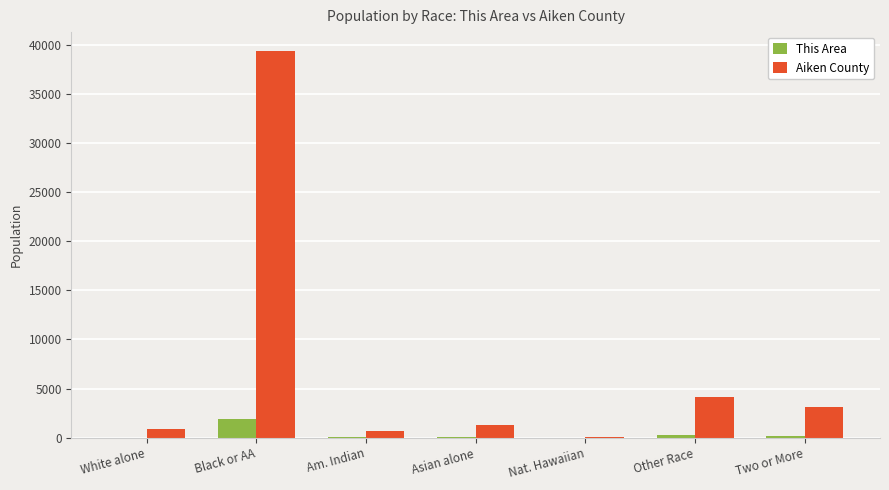

At which label is Aiken County closest to 19707?

Other Race